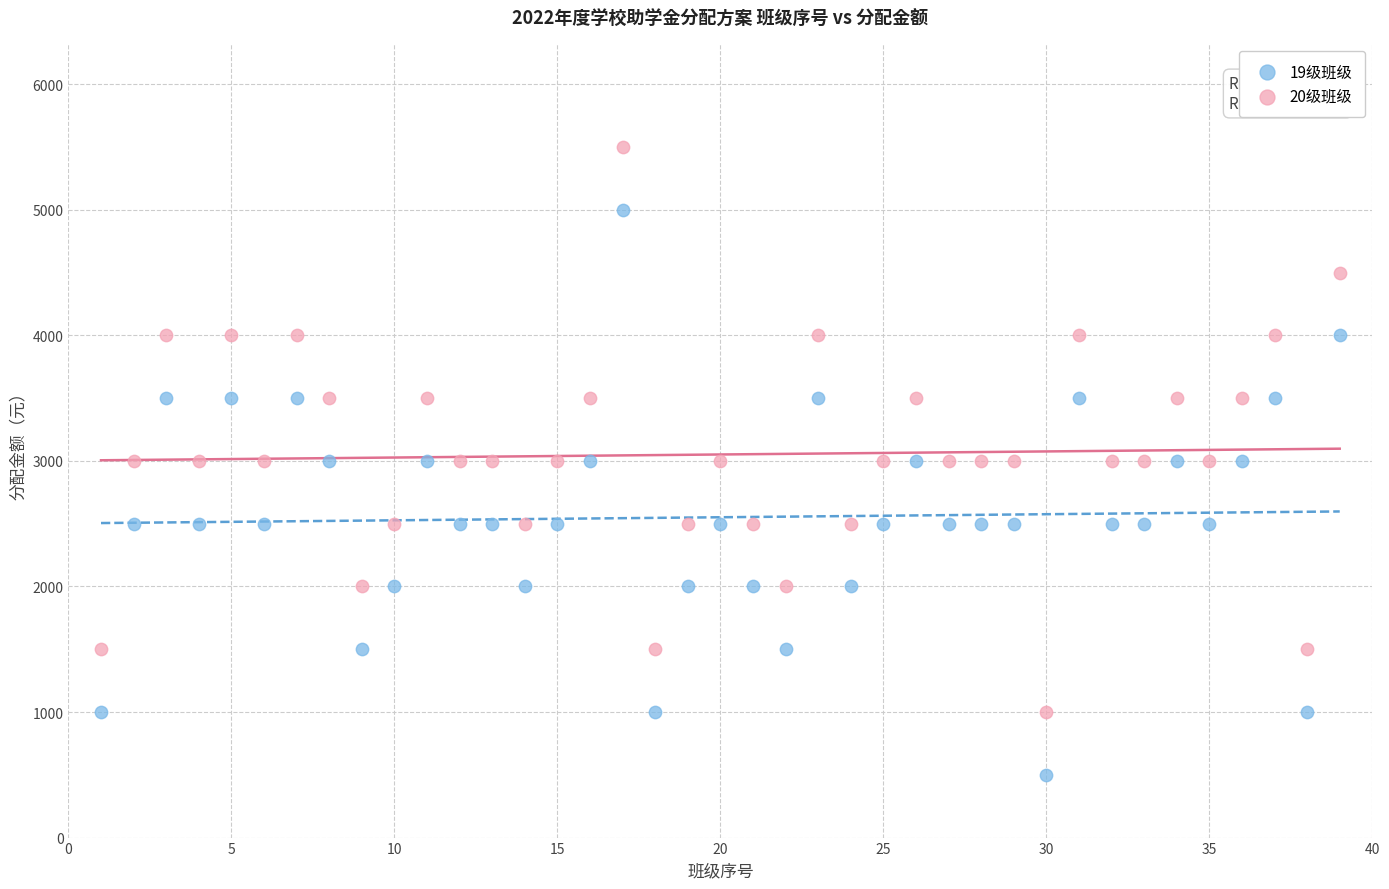

Across all data points, what is the range of Y values (max minus min)?

5000